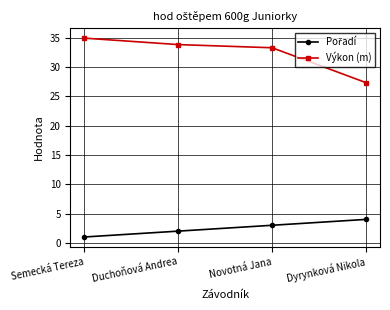

What is the difference between the maximum and minimum values in the Výkon (m) series?

7.6